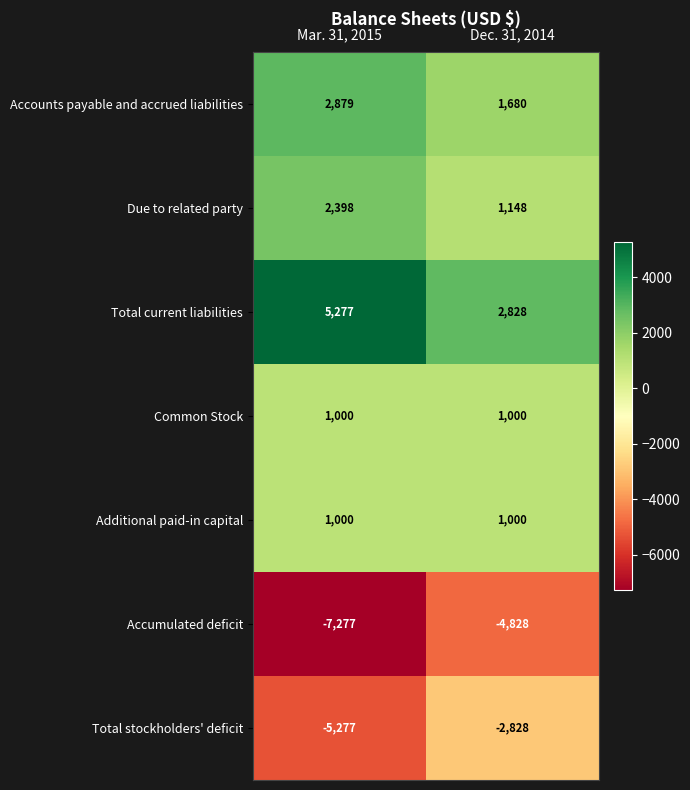

What is the average value of the Due to related party series?

1773